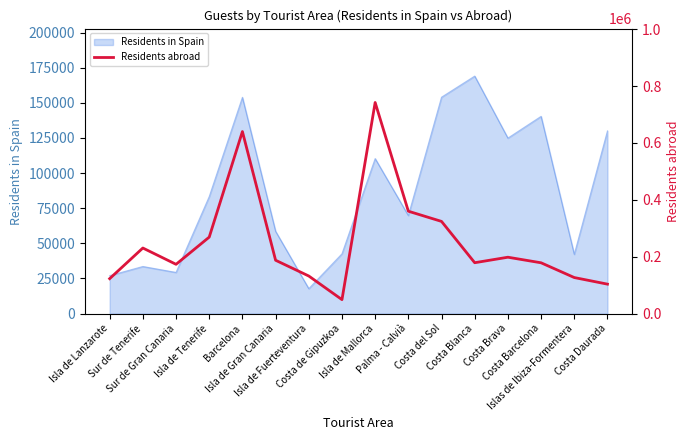

Is it true that the value at Costa de Gipuzkoa is 49125?

True